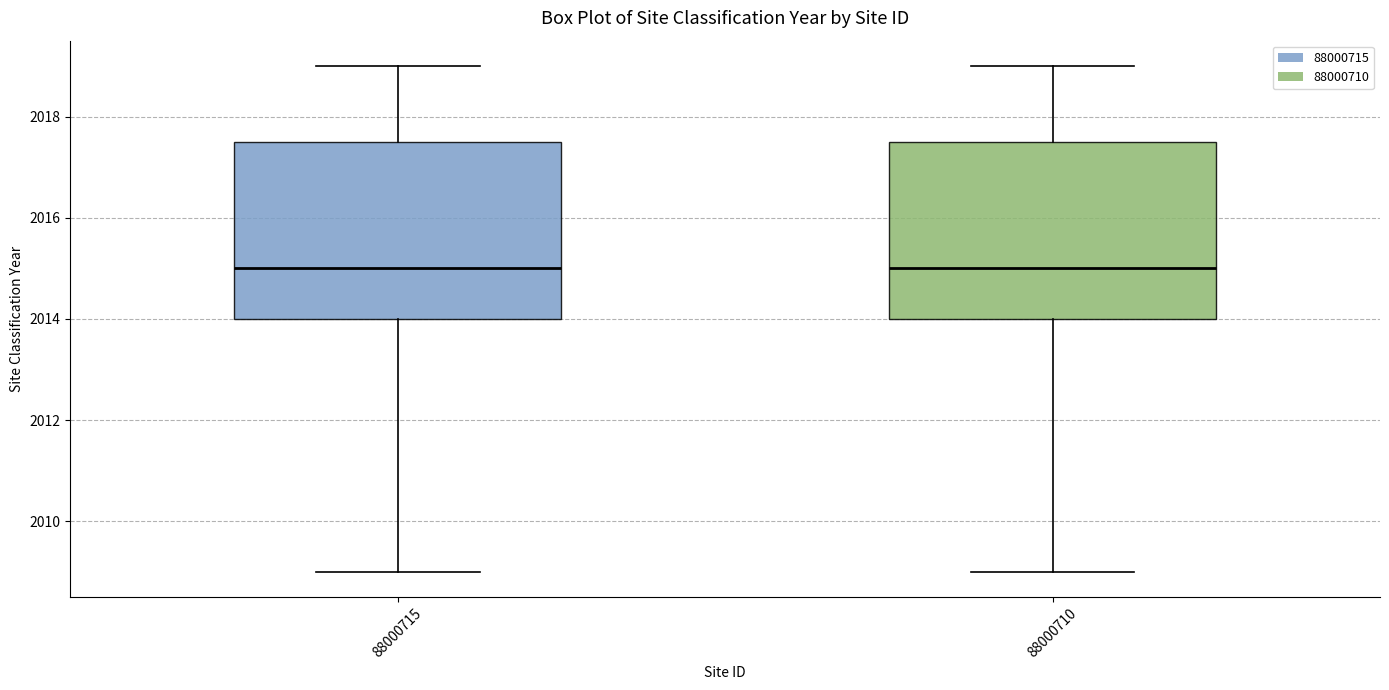

Reading left to right, transcribe this box plot: for each box, give where its median line is, the range the box spans, and where its two whiskers end, as read against the y-axis. The values are not printed on the chart, so give them approximately, as read against the axis.

88000715: median 2015.0, box 2014.0 to 2017.6, whiskers 2009.0 to 2019.0
88000710: median 2015.0, box 2014.0 to 2017.6, whiskers 2009.0 to 2019.0